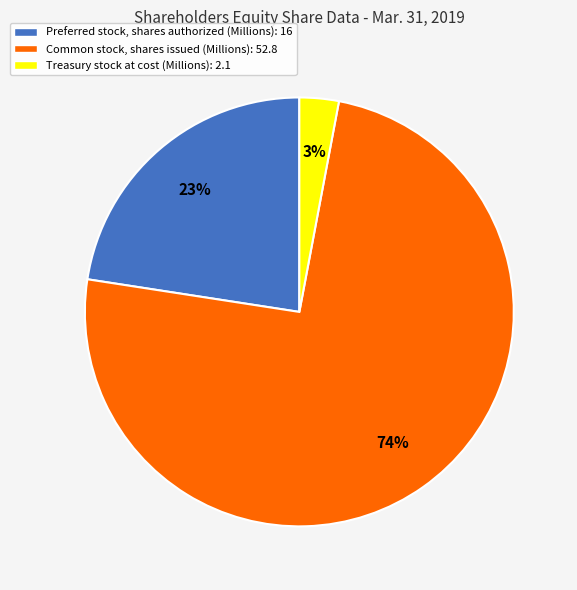

Do Preferred stock, shares authorized (Millions) and Treasury stock at cost (Millions) together represent more than half of the pie?

No